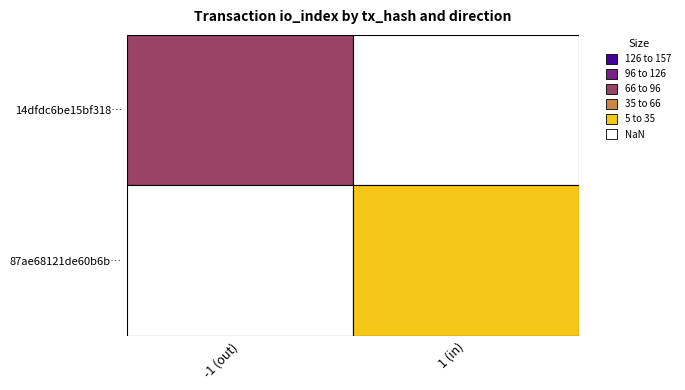

Reading right to left, extract all data points from this chart.

14dfdc6be15bf318002361a6ba26036f969601e: 92	-1
87ae68121de60b6bf686de833bfbafb94b0173f: 15	1